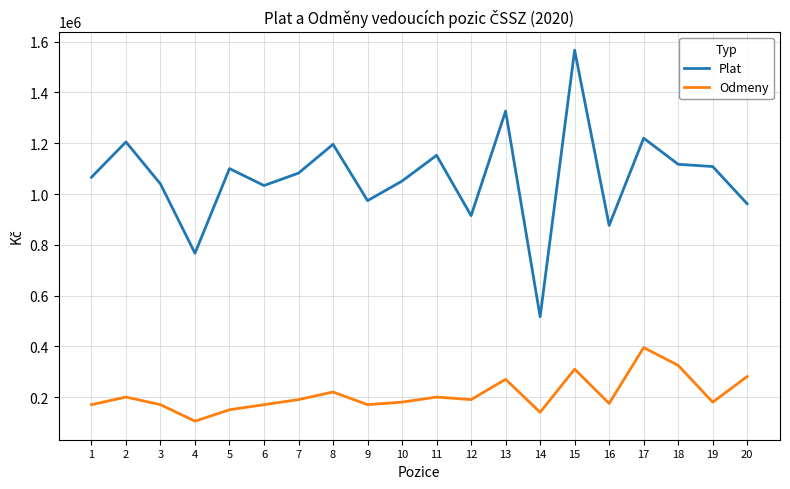

Is the value of Odmeny at 5 greater than the value of Plat at 20?

No